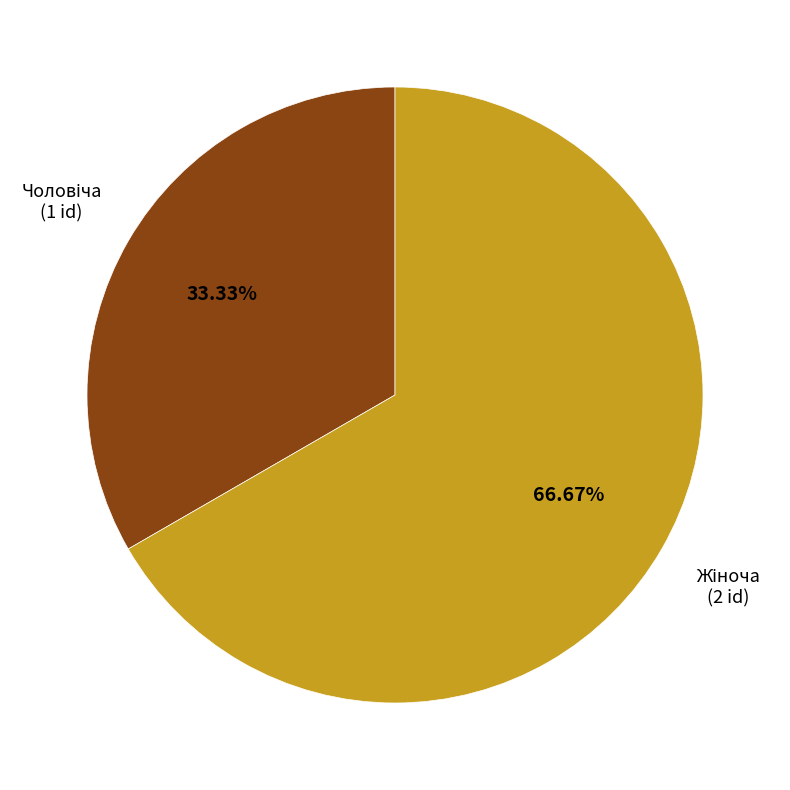

Count the number of slices in the pie.

2